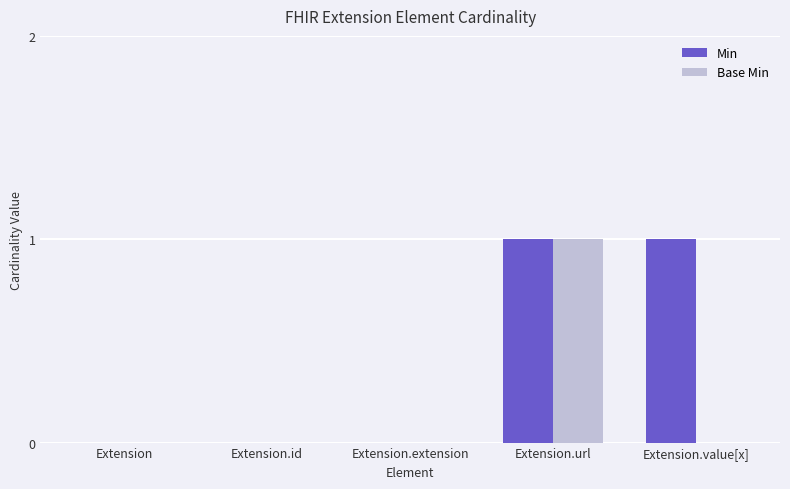

The value of Base Min at Extension.extension is 0. True or false?

True